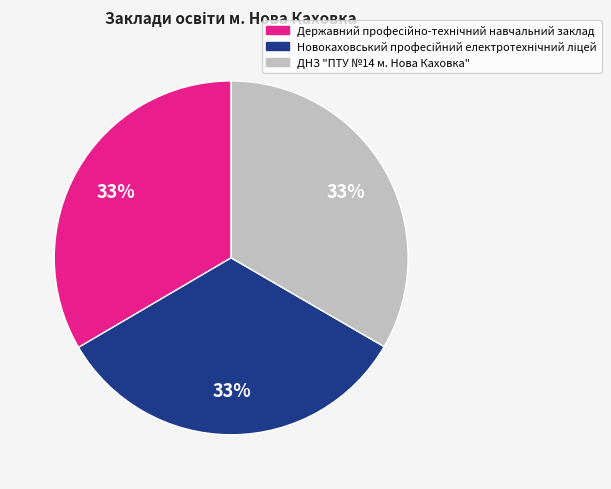

Is ДНЗ "ПТУ №14 м. Нова Каховка" the majority of the pie?

No